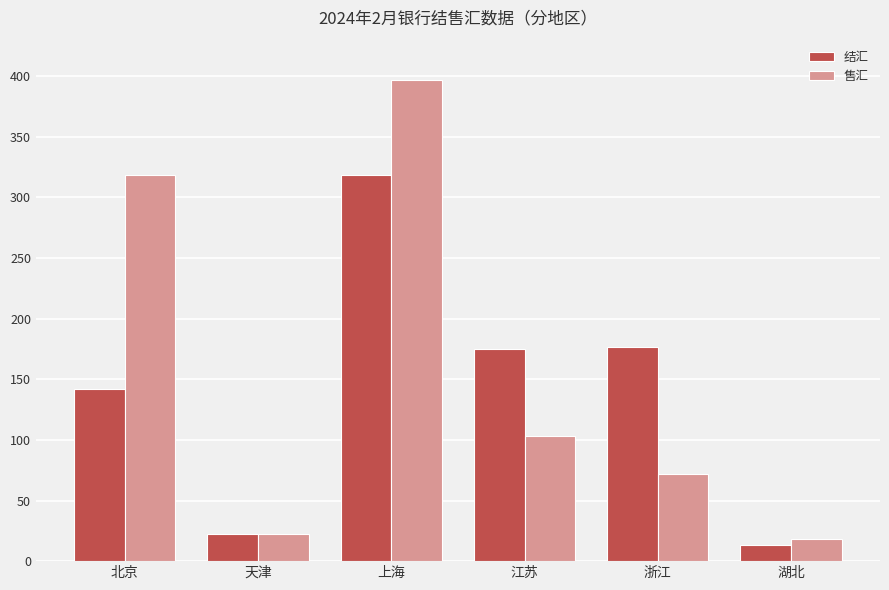

Which series has the largest total across all categories?

售汇